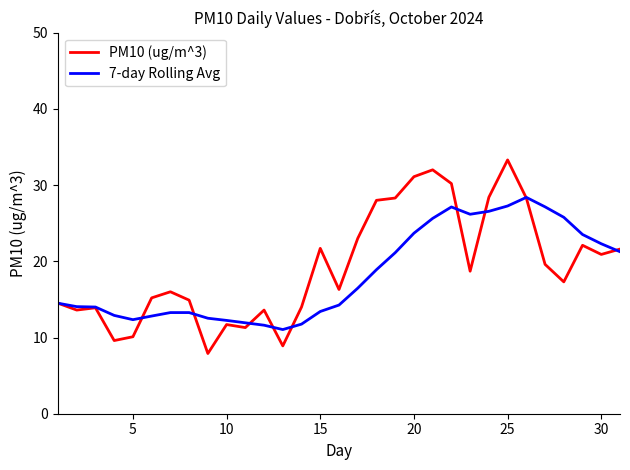

What is the greatest value displayed?

33.3